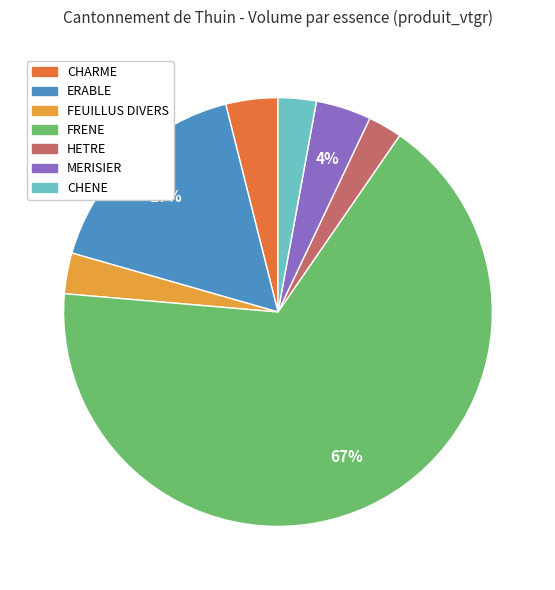

Which slice is the largest?

FRENE